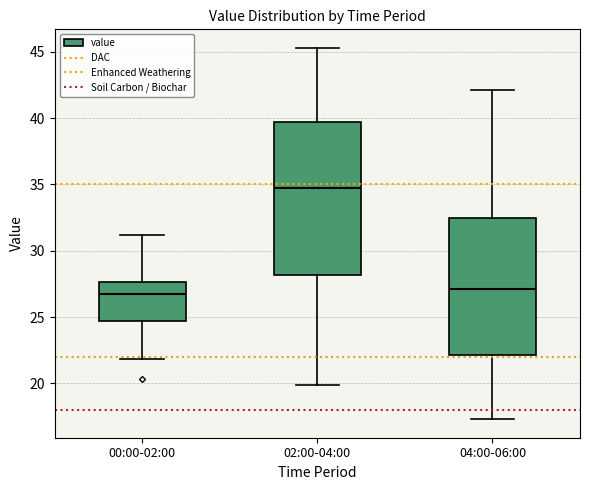

Comparing the boxes themselves (not the whiskers), which one is the tallest?

02:00-04:00